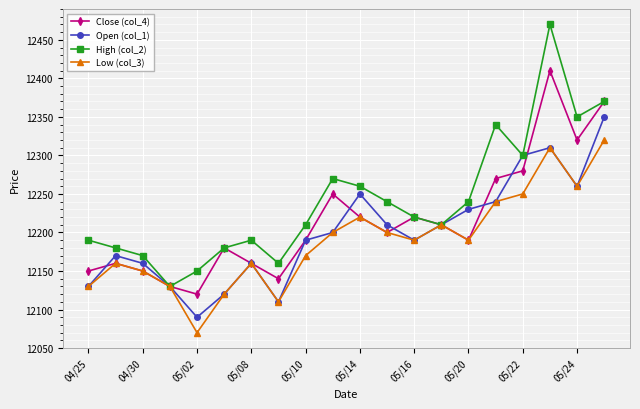

True or false: High (col_2) has more than 2 interior local peaks.

True